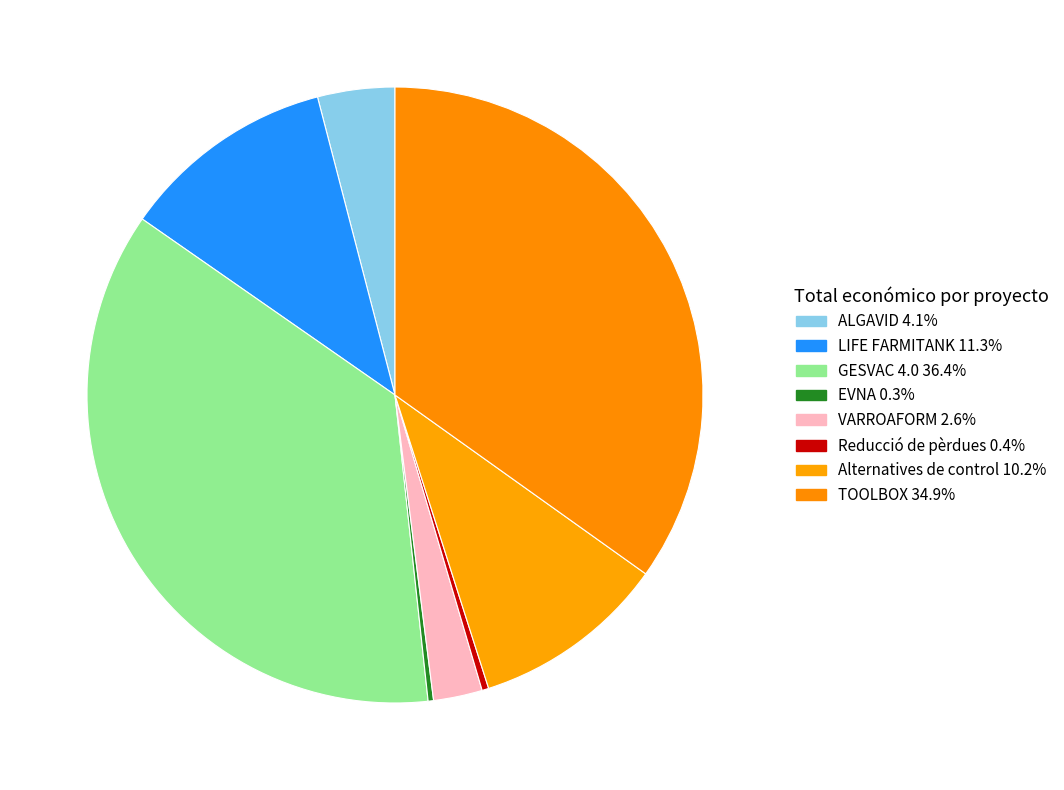

How many slices are in this pie chart?

8